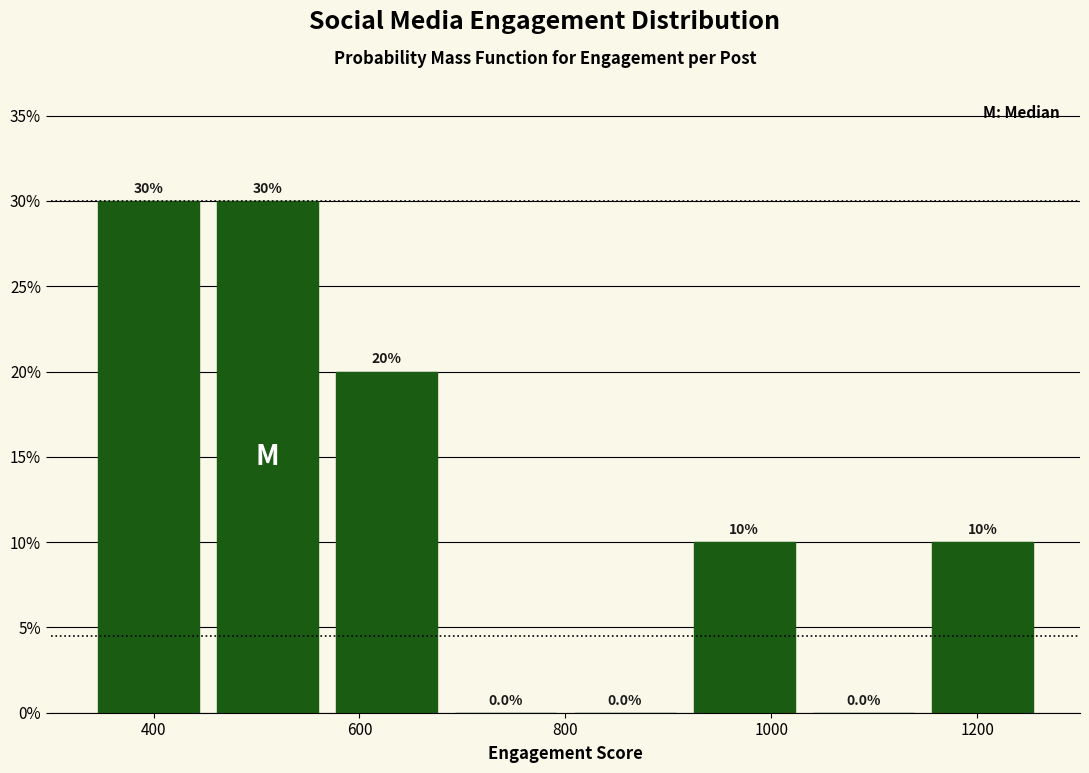

Reading left to right, list every bar in this chart as the range it spans on the x-axis followed by its height. The bar edges are not printed on the chart, so give them approximately, as read against the axis.

340 to 460: 30.0
460 to 560: 30.0
560 to 680: 20.0
680 to 800: 0.0
800 to 920: 0.0
920 to 1040: 10.0
1040 to 1140: 0.0
1140 to 1260: 10.0